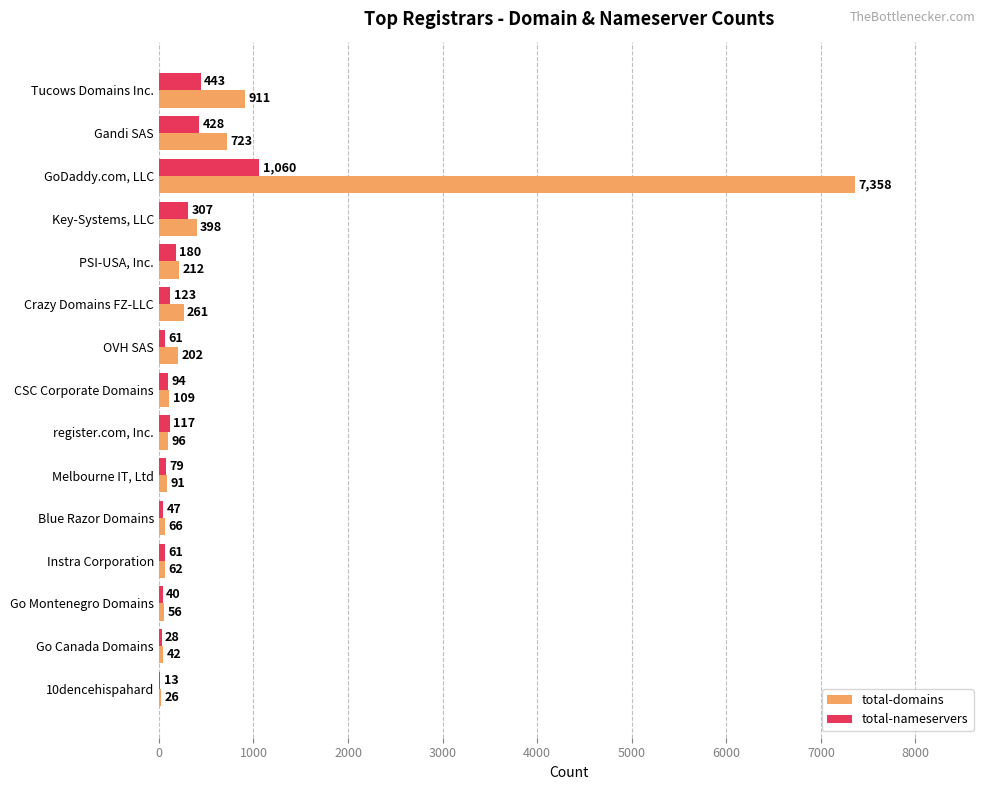

What is the sum of all total-domains values?

10613